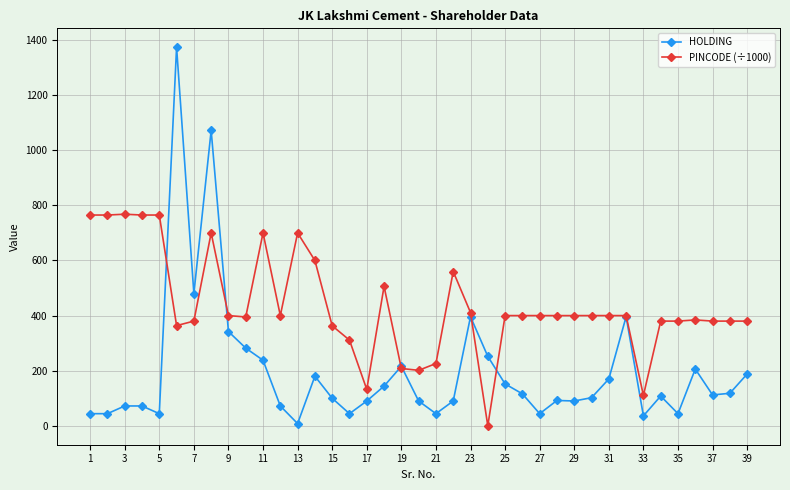

True or false: PINCODE (÷1000) has more than 2 points higher than both neighbors.

True